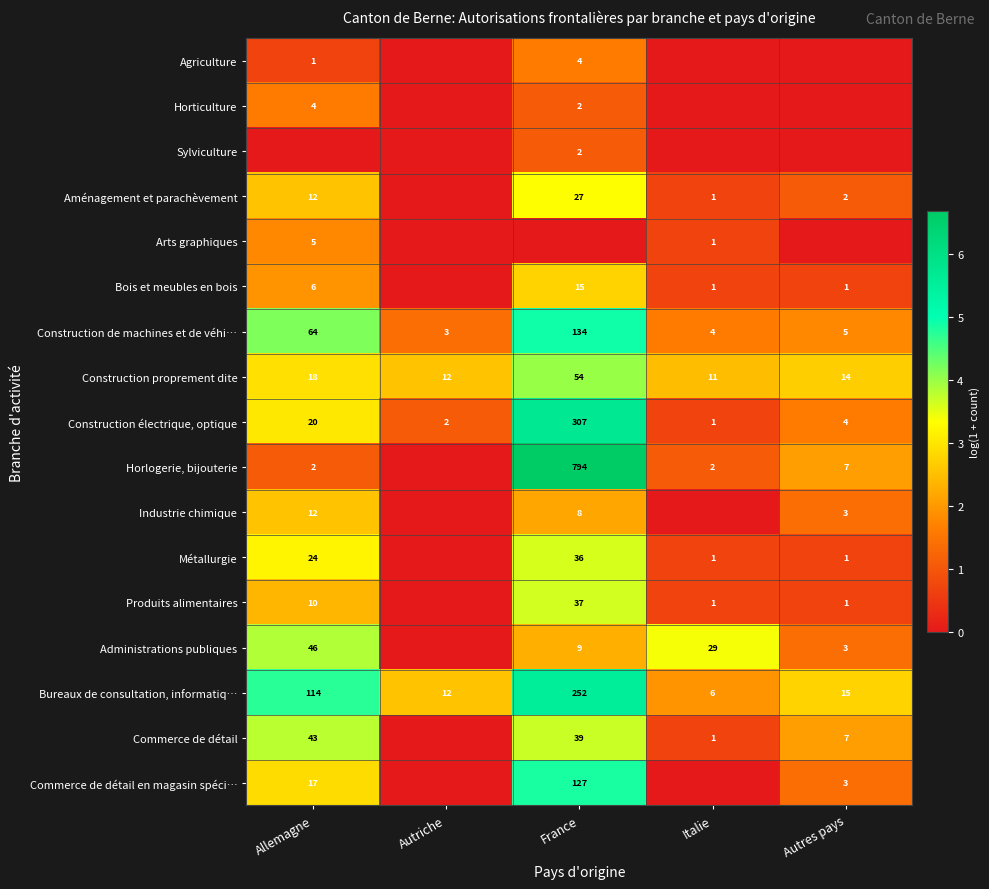

What is the total value across all series at Autres pays?

20.4